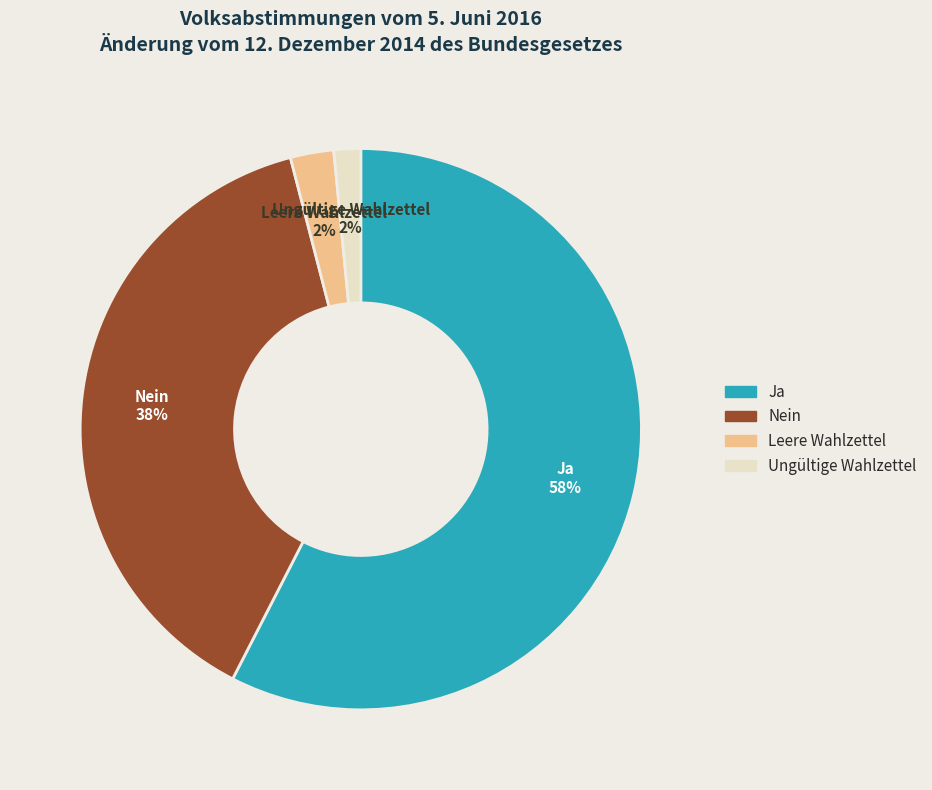

To the nearest percent, what is the difference between the Nein and Leere Wahlzettel slice percentages?

36%